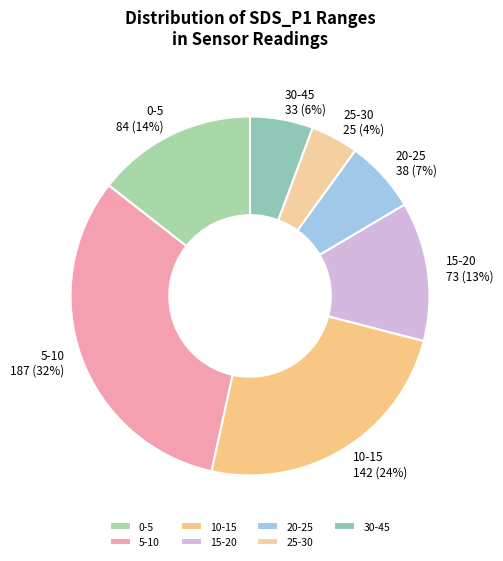

Is there any slice that represents more than half of the pie?

No